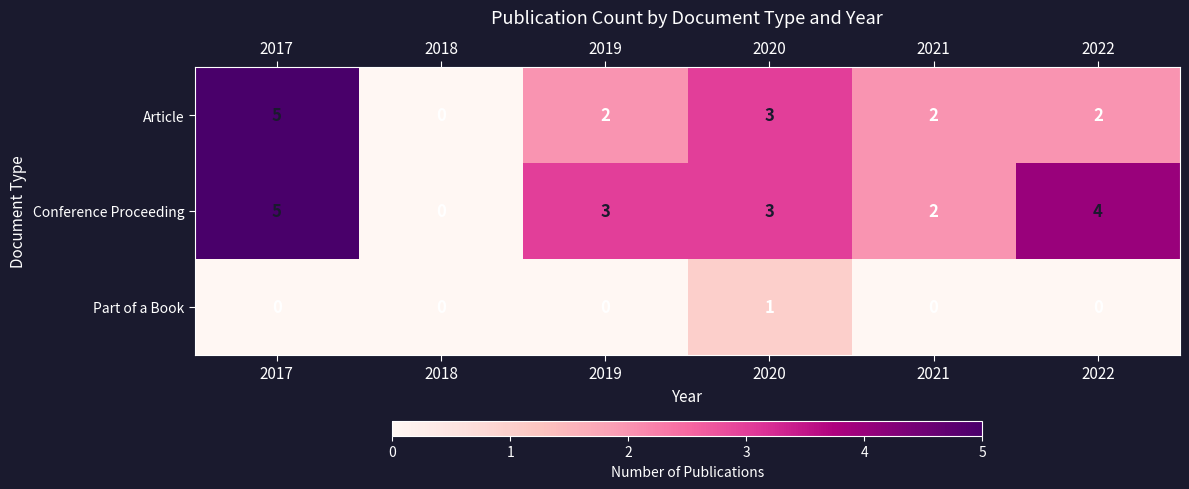

Reading left to right, list all the values displayed in this chart.

Article: 2017=5	2018=0	2019=2	2020=3	2021=2	2022=2
Conference Proceeding: 2017=5	2018=0	2019=3	2020=3	2021=2	2022=4
Part of a Book: 2017=0	2018=0	2019=0	2020=1	2021=0	2022=0